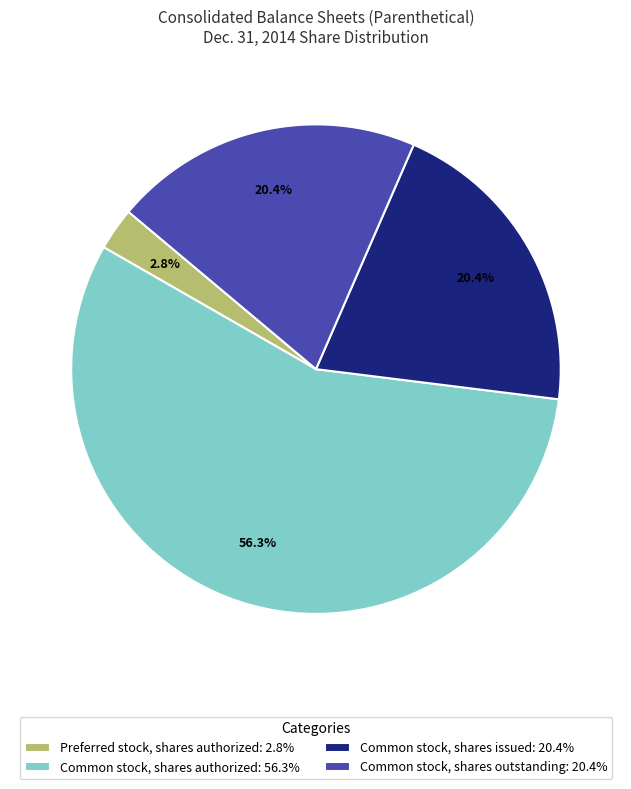

Which slice is the smallest?

Preferred stock, shares authorized